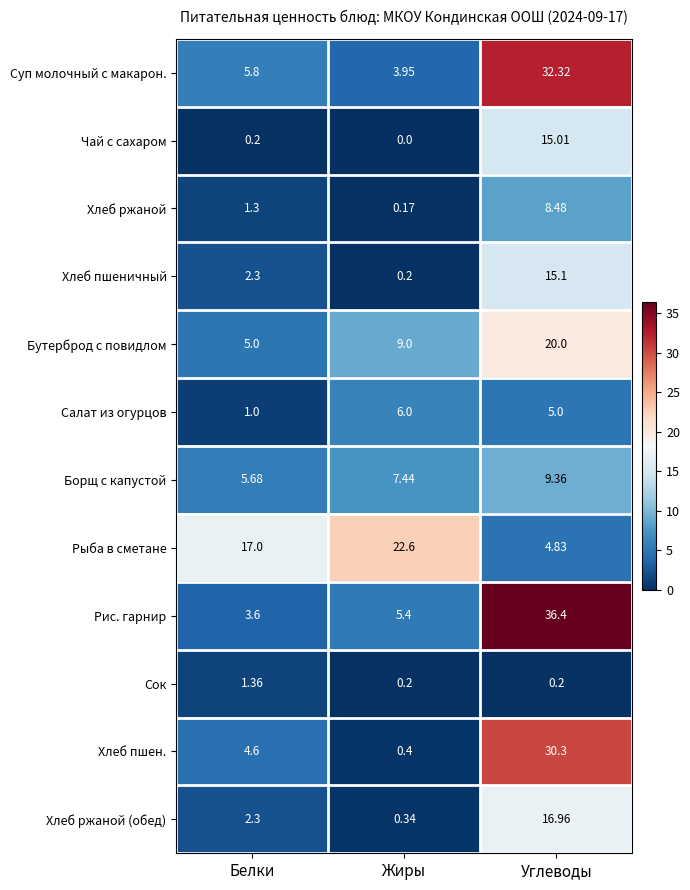

Which series has the widest spread of values?

Рис. гарнир